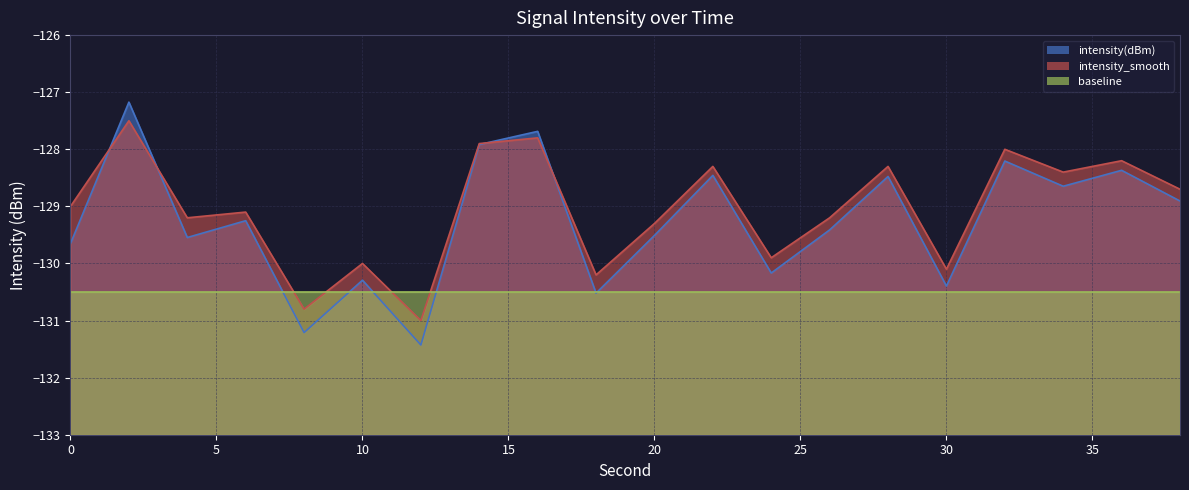

Reading right to left, extract all data points from this chart.

intensity(dBm): 38=-128.9	36=-128.4	34=-128.6	32=-128.2	30=-130.4	28=-128.5	26=-129.4	24=-130.2	22=-128.5	20=-129.5	18=-130.5	16=-127.7	14=-127.9	12=-131.4	10=-130.3	8=-131.2	6=-129.3	4=-129.5	2=-127.2	0=-129.7
intensity_smooth: 38=-128.7	36=-128.2	34=-128.4	32=-128.0	30=-130.1	28=-128.3	26=-129.2	24=-129.9	22=-128.3	20=-129.3	18=-130.2	16=-127.8	14=-127.9	12=-131.0	10=-130.0	8=-130.8	6=-129.1	4=-129.2	2=-127.5	0=-129.0